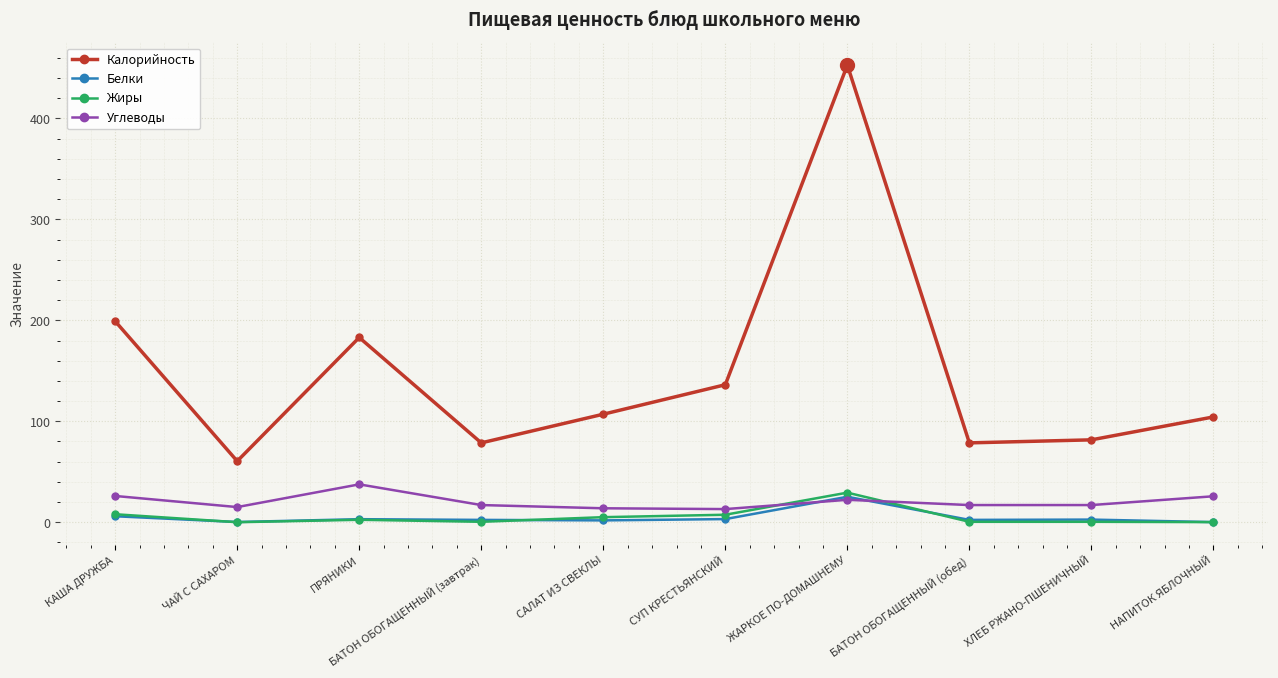

At which category is the sum across all series the highest?

ЖАРКОЕ ПО-ДОМАШНЕМУ